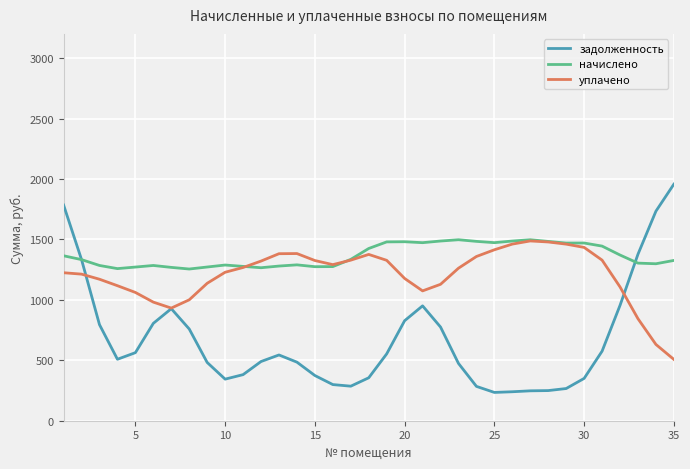

Which series has the widest spread of values?

задолженность